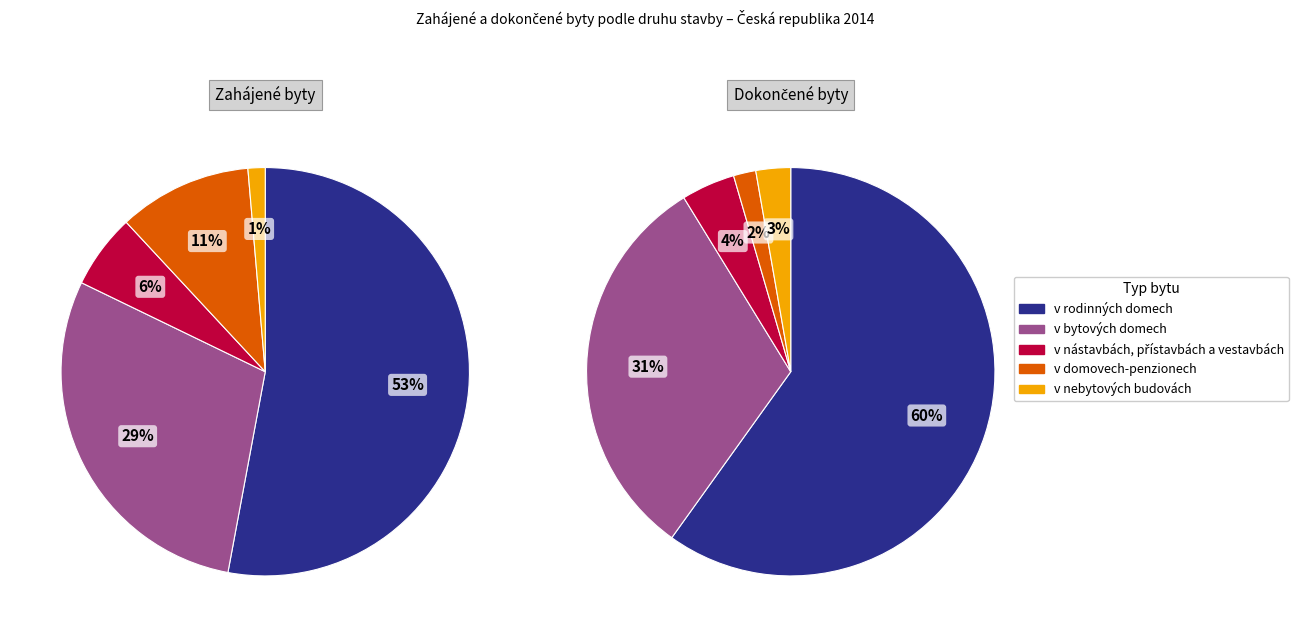

At Zahájené byty, list the series in order from largest to smallest.

v rodinných domech, v bytových domech, v domovech-penzionech, v nástavbách, přístavbách a vestavbách, v nebytových budovách